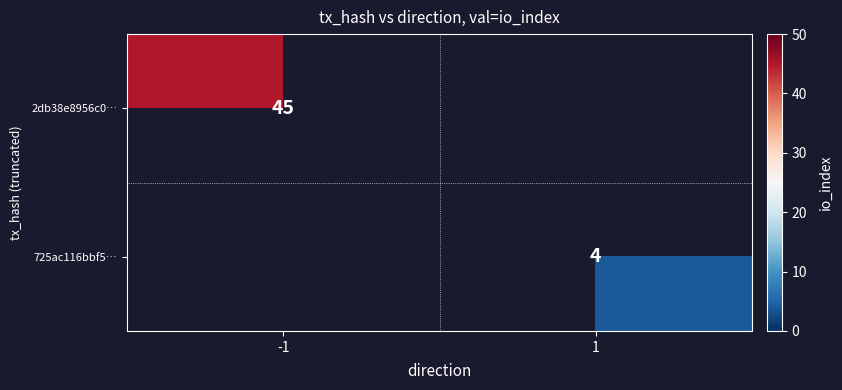

At how many categories does at least one series exceed 32?

1